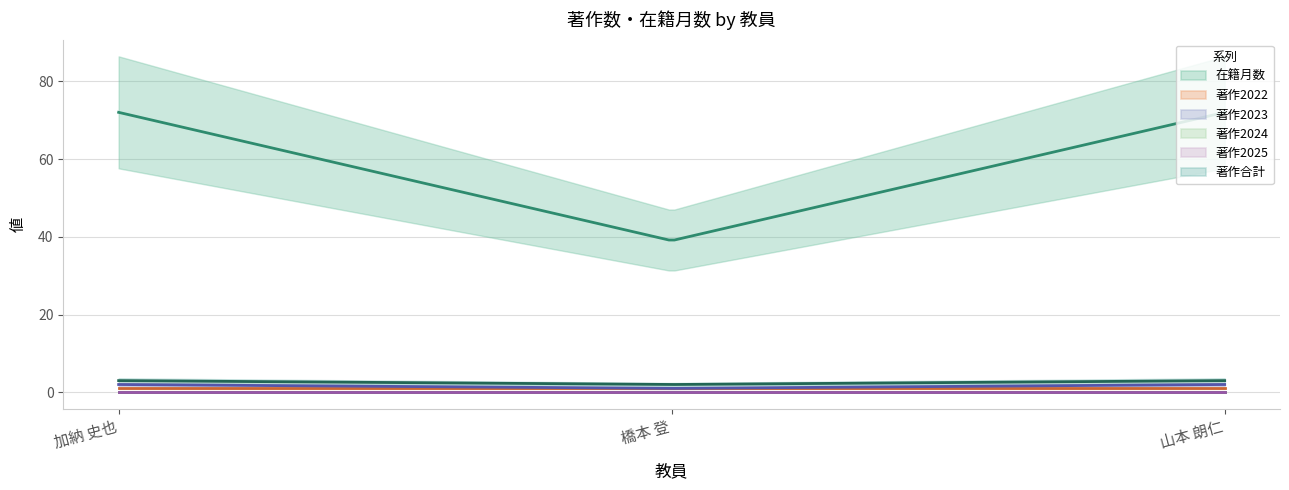

What are all the series names shown in the legend?

在籍月数, 著作2022, 著作2023, 著作2024, 著作2025, 著作合計